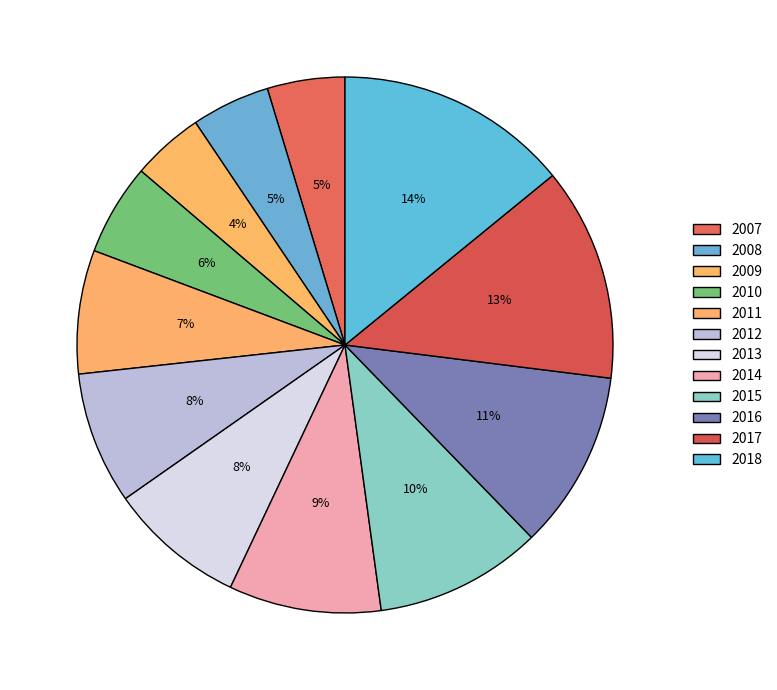

To the nearest percent, what is the average slice percentage?

8%